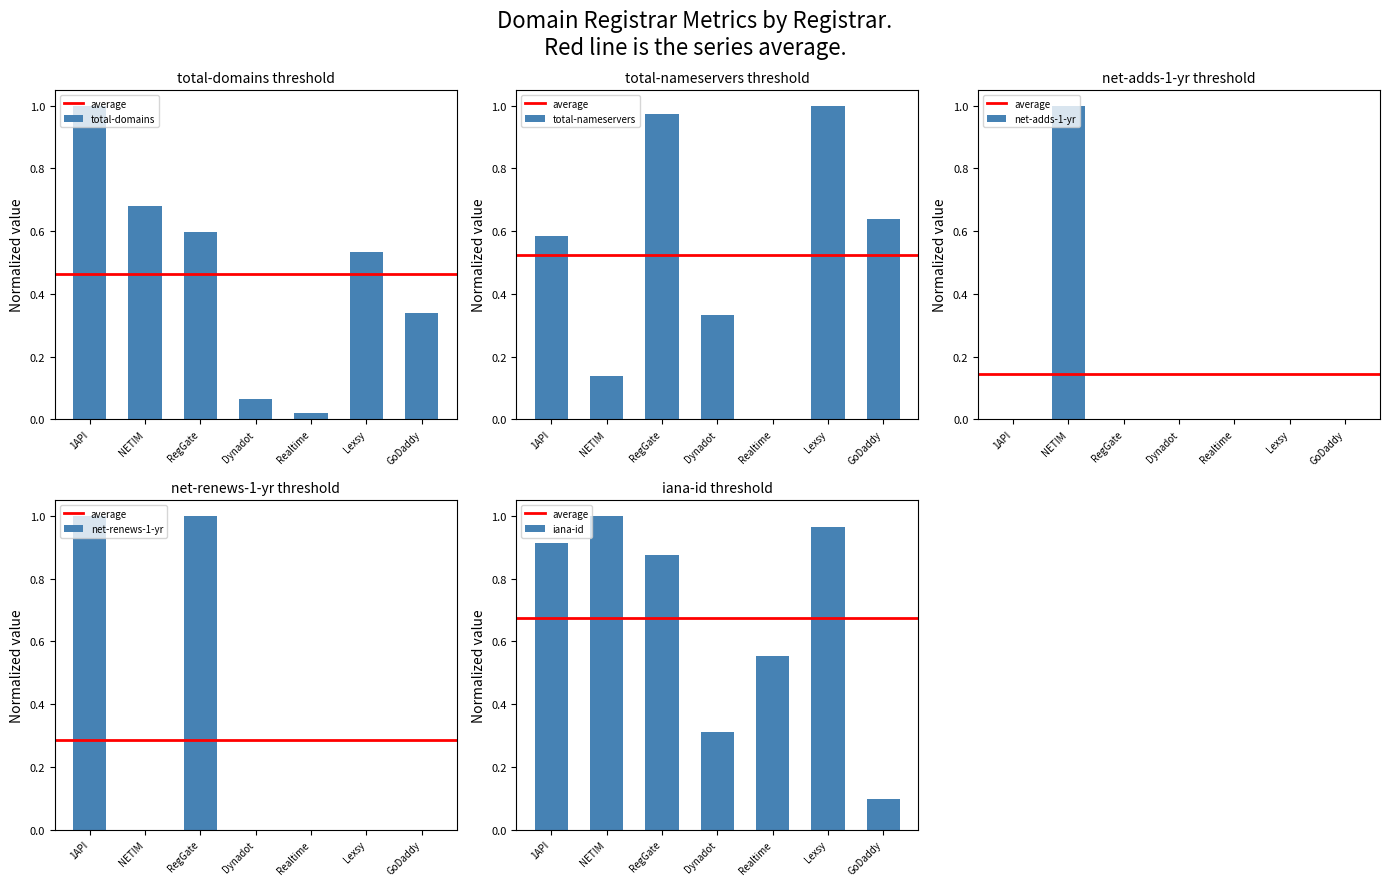

At which label is net-renews-1-yr closest to 0?

NETIM